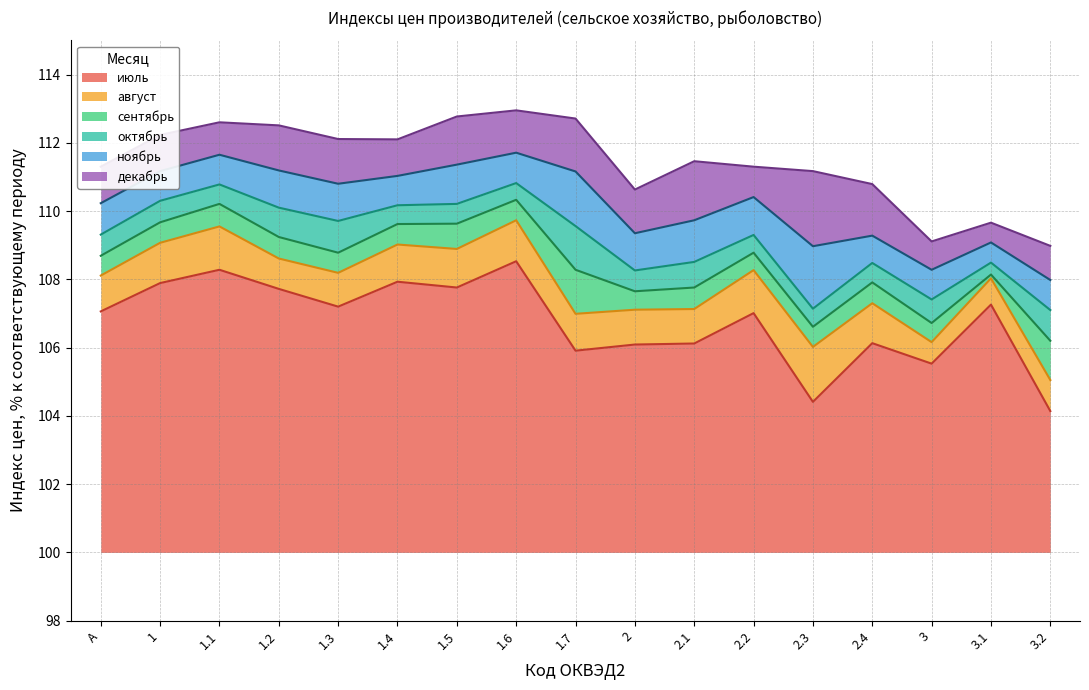

What is the approximate value of август at 1?

109.1